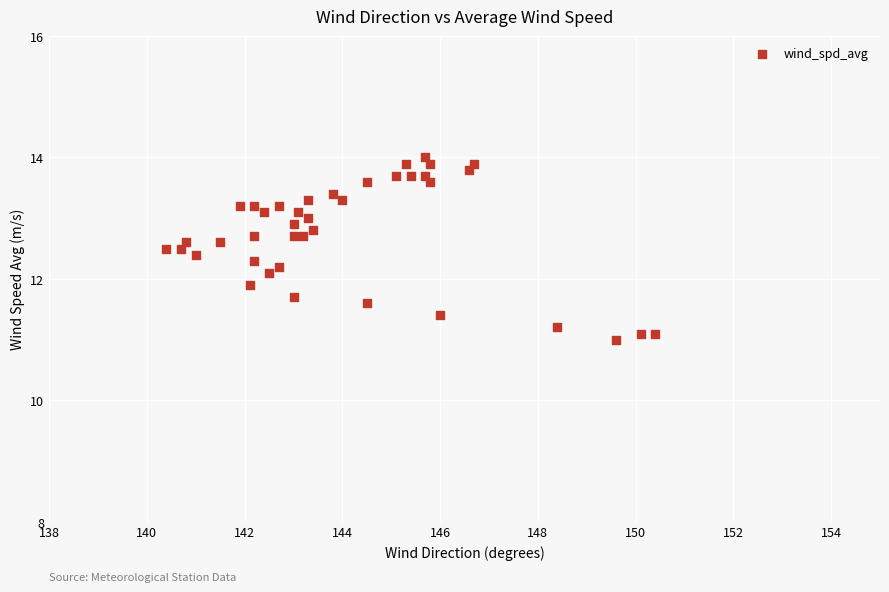

What is the range of Y values (max minus min)?

3.0